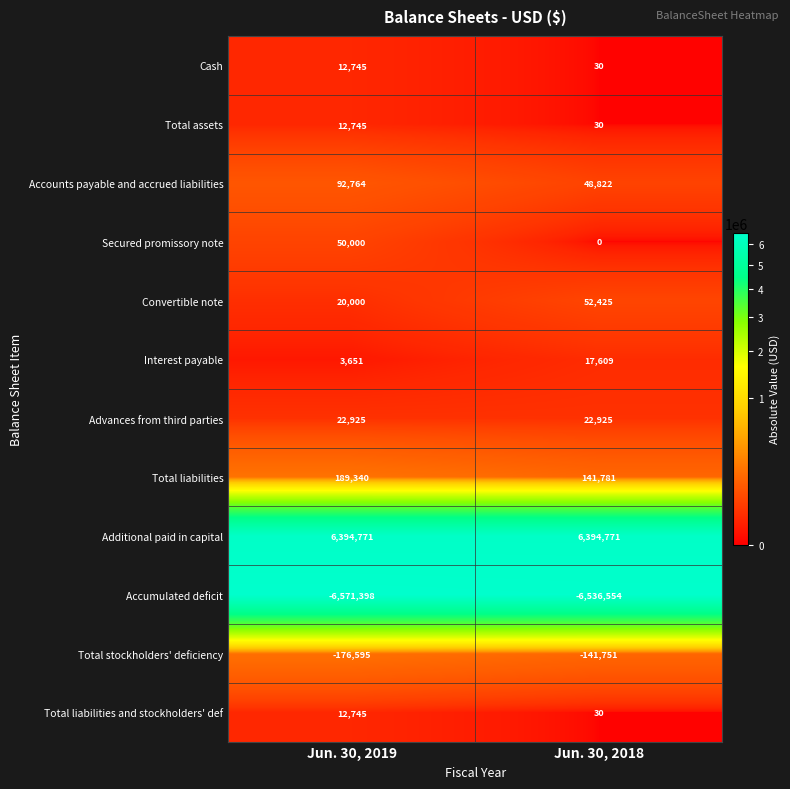

Where is Interest payable nearest to the value 10630?

Jun. 30, 2019